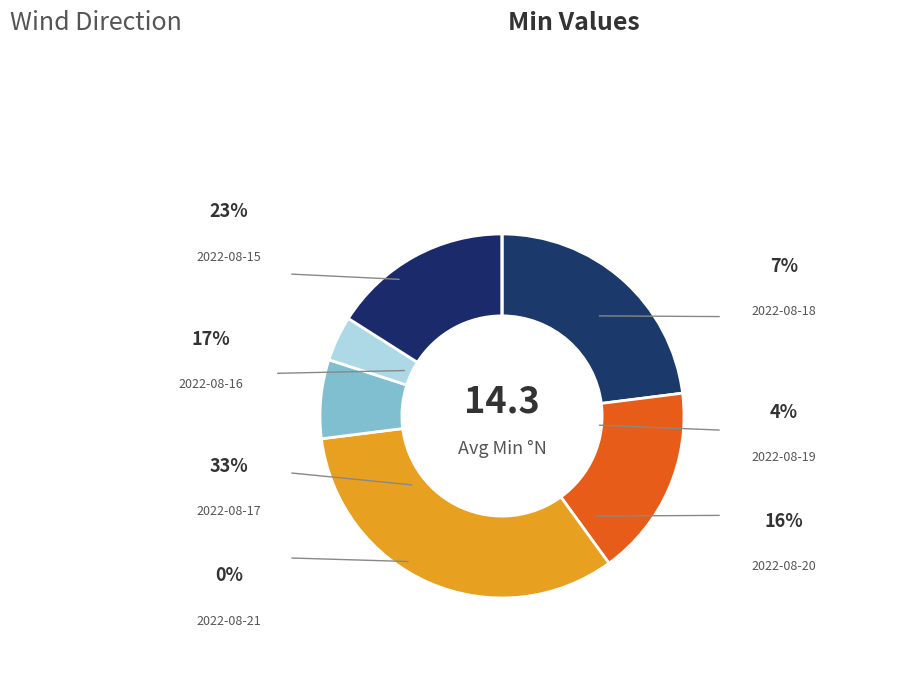

What percentage is the 2022-08-18 slice, to the nearest percent?

7%